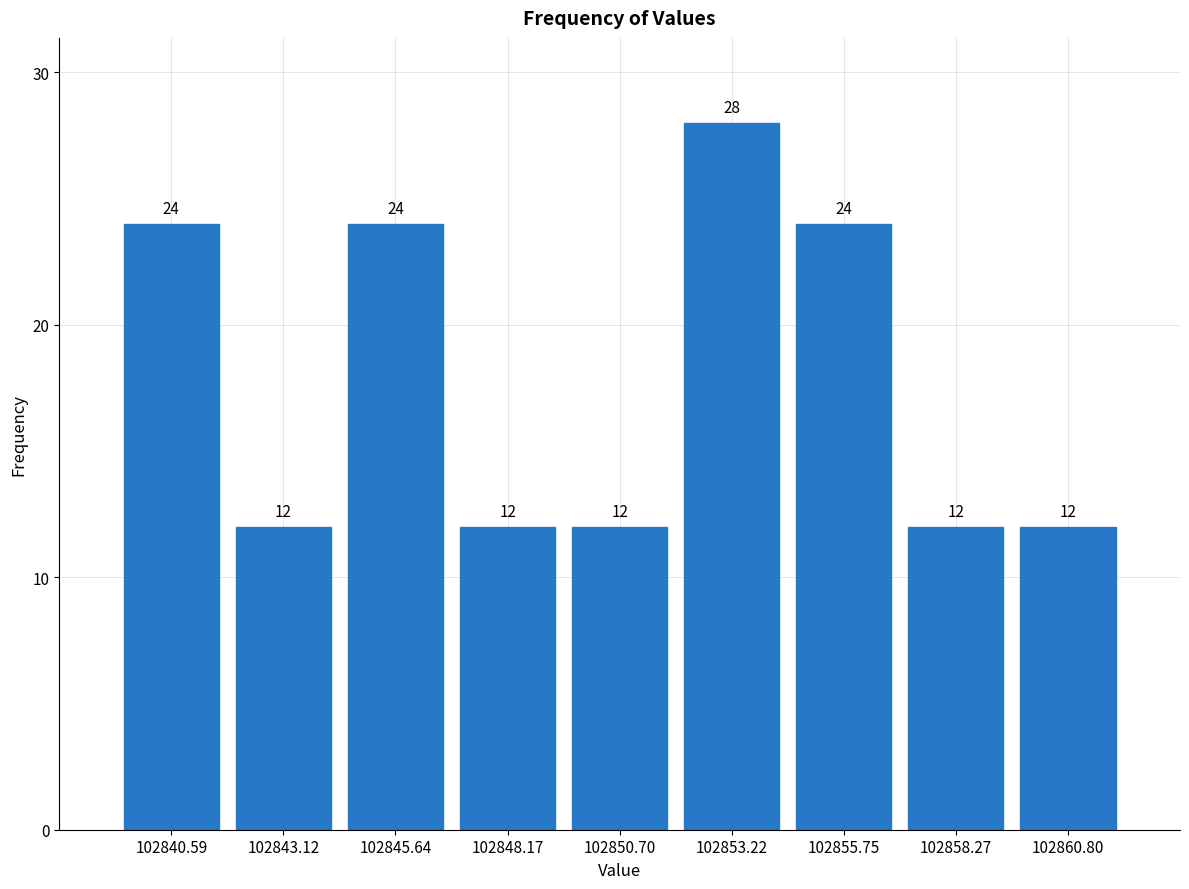

How tall is the bar that spans 102849.5 to 102852.0 on the x-axis? The bar edges are not printed on the chart, so give them approximately, as read against the axis.

12